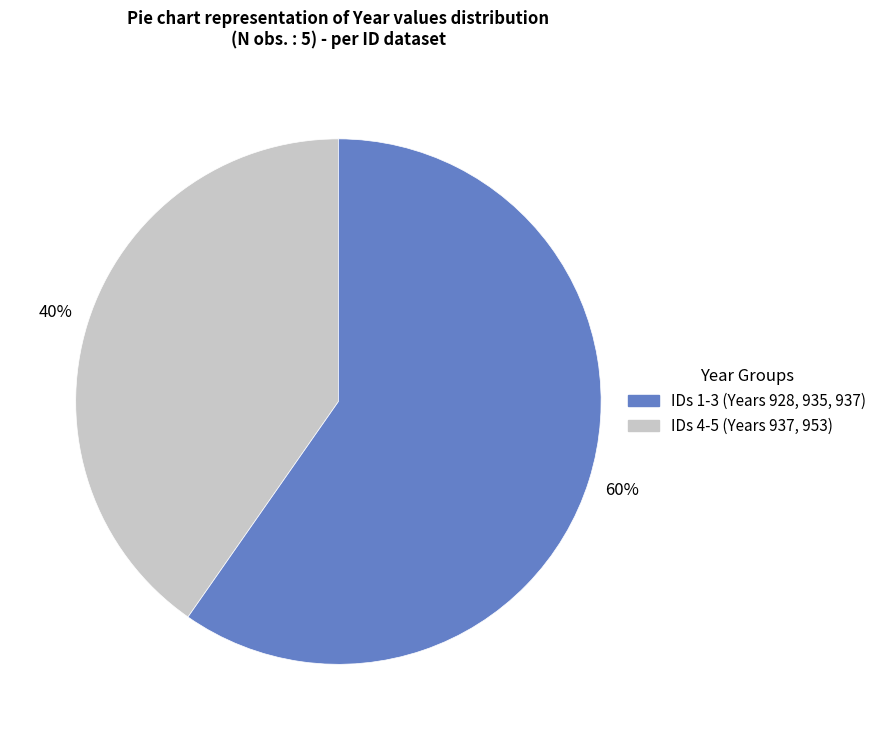

Is there any slice that represents more than half of the pie?

Yes